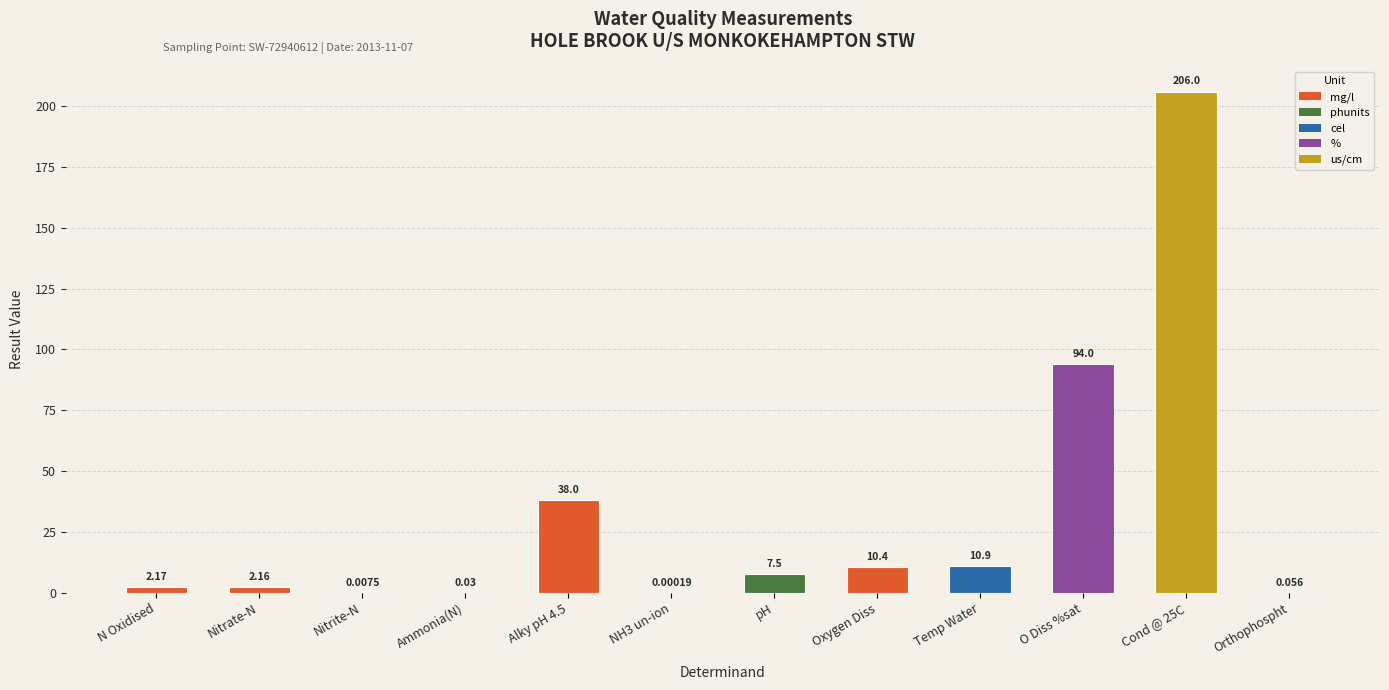

What is the sum of all values?

371.2